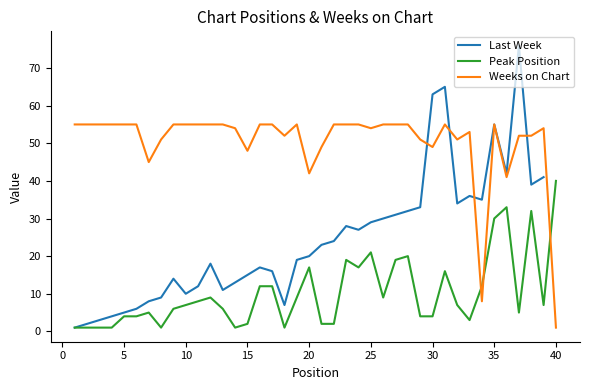

The value of Peak Position at 15 is 2. True or false?

True